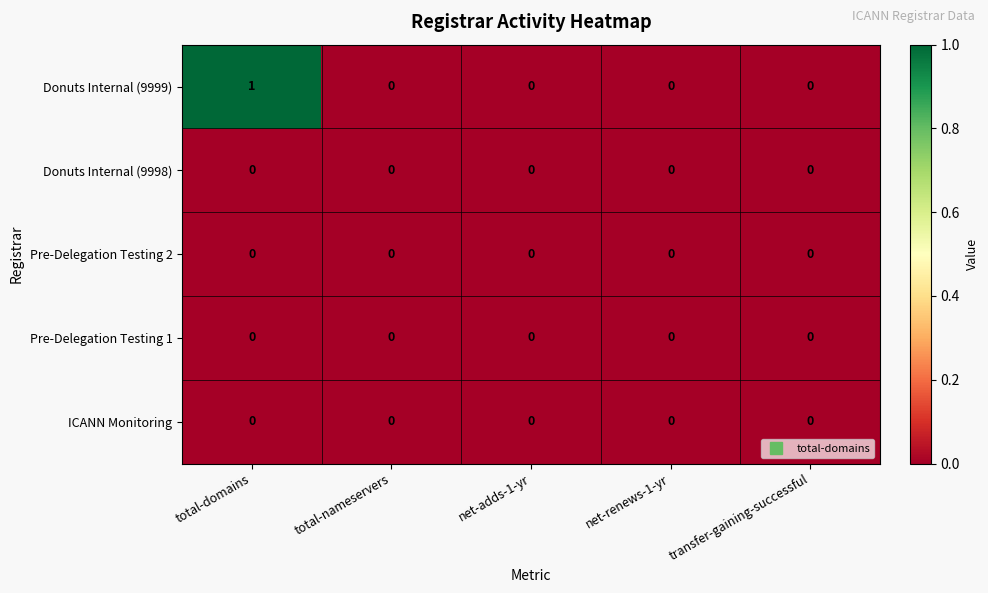

The Donuts Internal (9998) series shows 0 at total-domains. True or false?

True